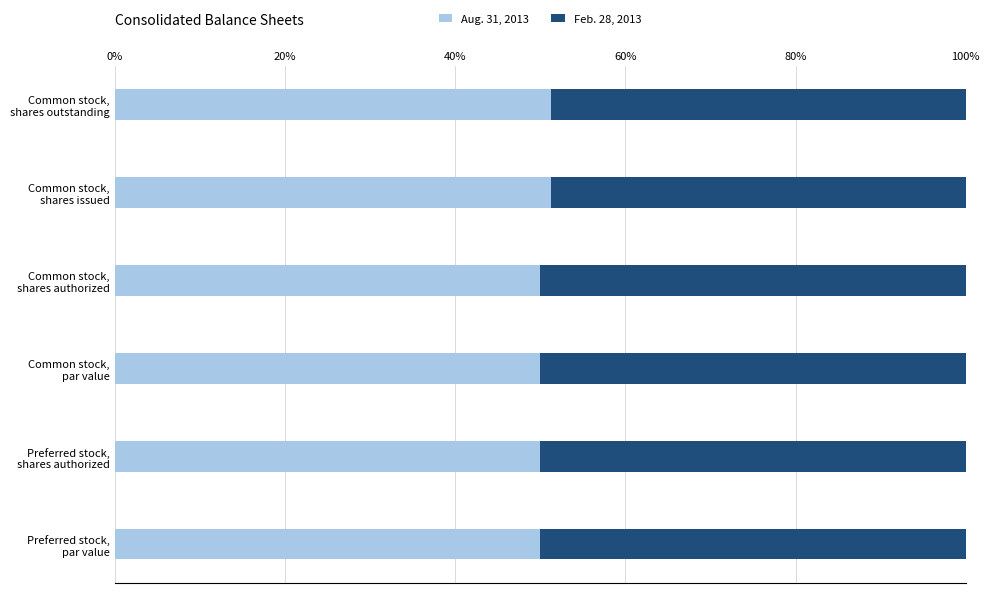

What are all the series names shown in the legend?

Aug. 31, 2013, Feb. 28, 2013